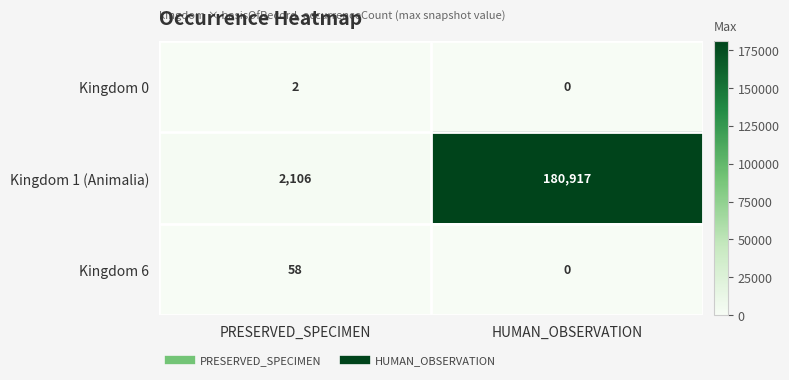

Count the number of data series in this chart.

3